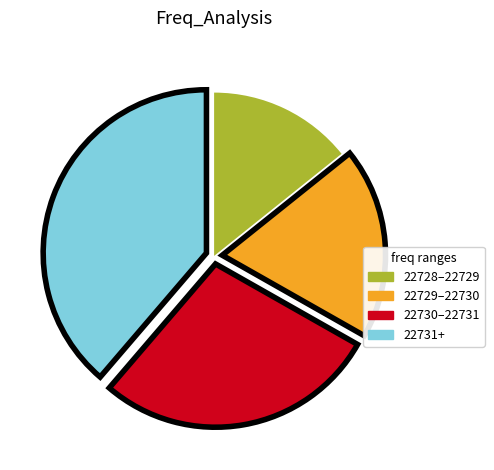

Does 22731+ account for over 50% of the chart?

No